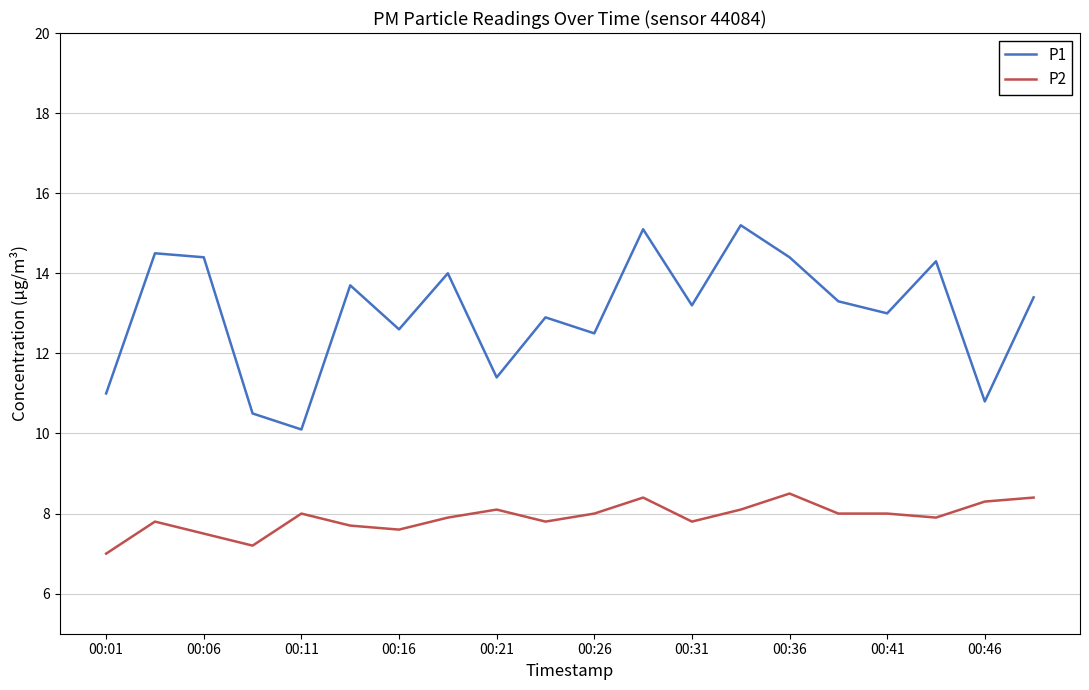

Which series has the largest range (max minus min)?

P1